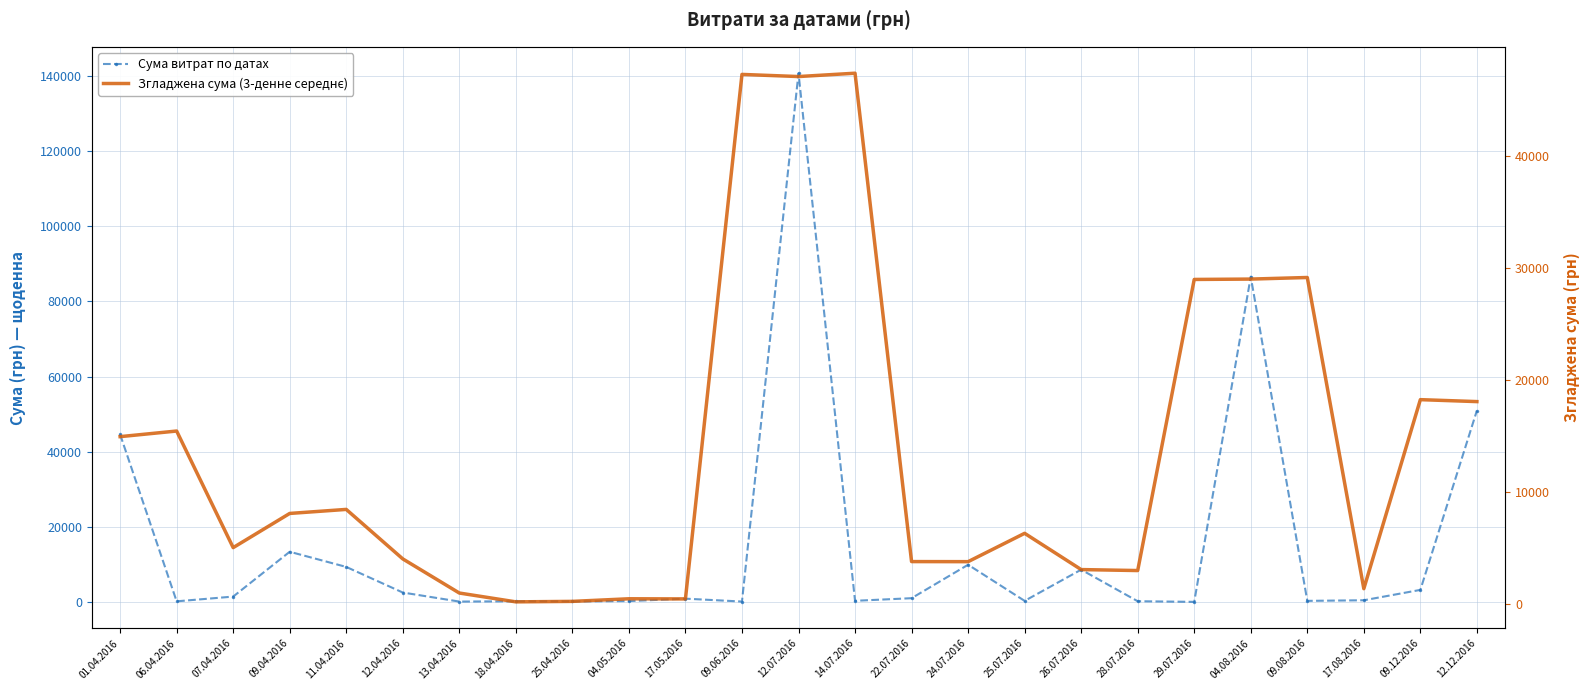

What is the minimum value for Сума витрат по датах?

97.8